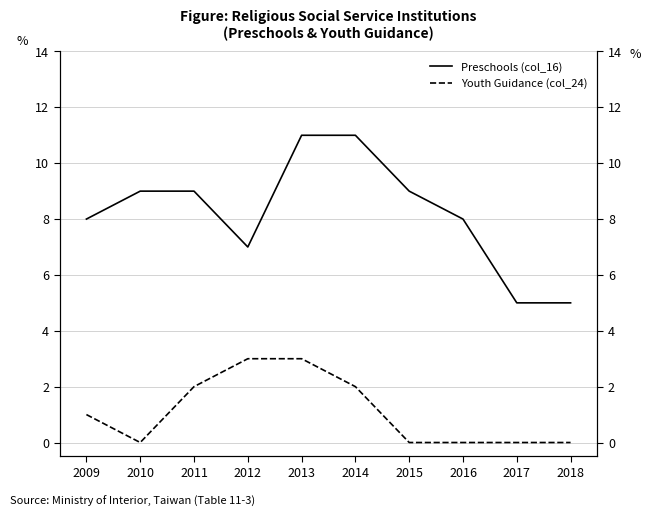

What is the highest value of the Youth Guidance (col_24) series?

3